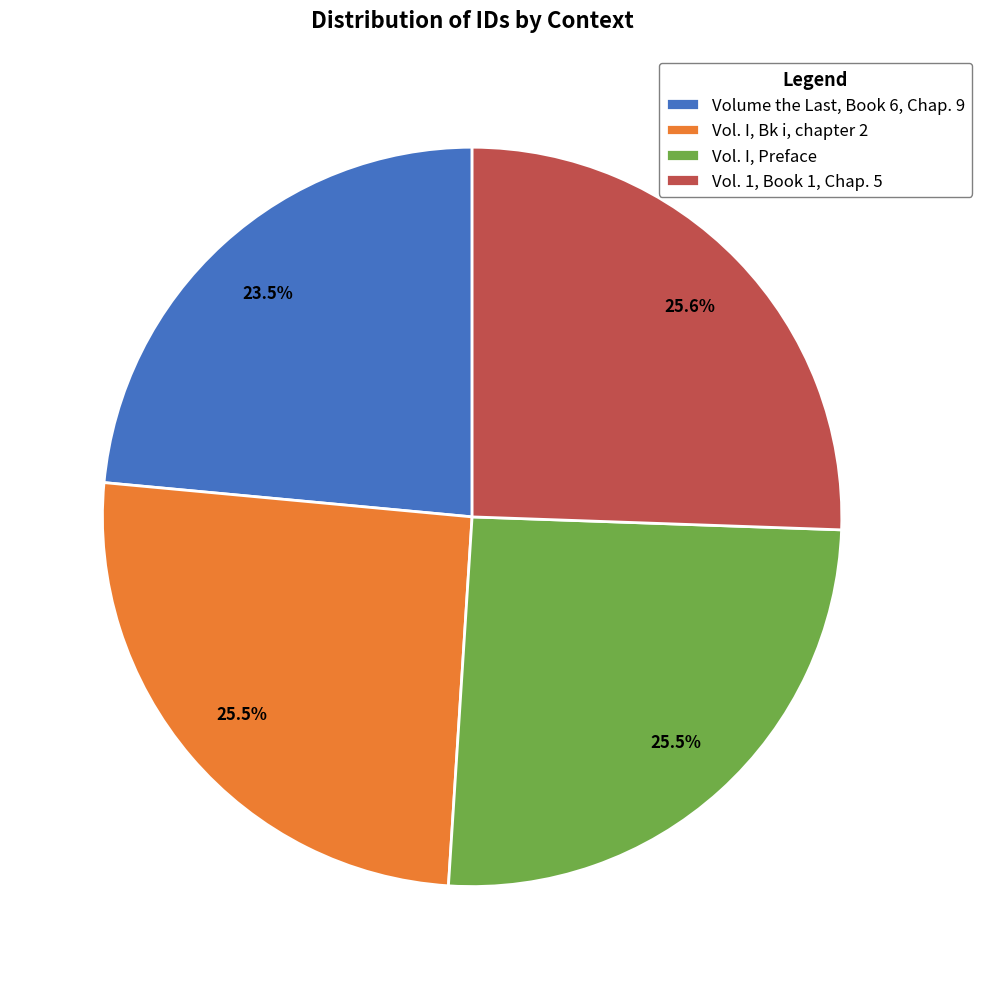

How many slices are in this pie chart?

4